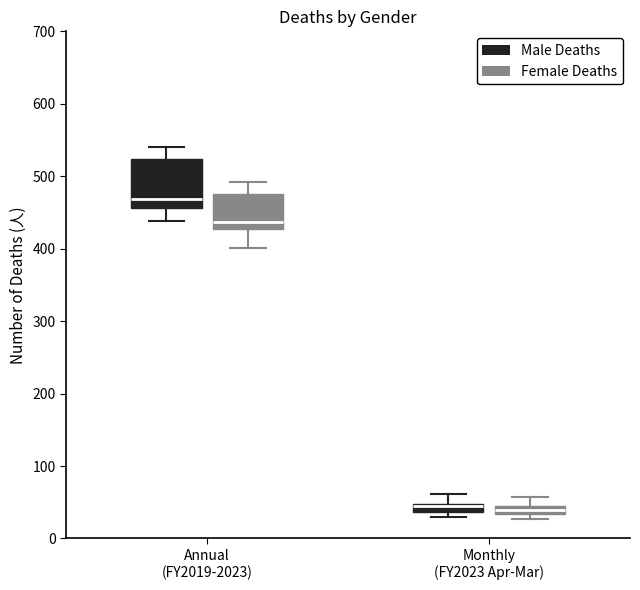

Where is the upper edge of the box for Annual (FY2019-2023) (Female Deaths) on the y-axis? The values are not printed on the chart, so give them approximately, as read against the axis.

480